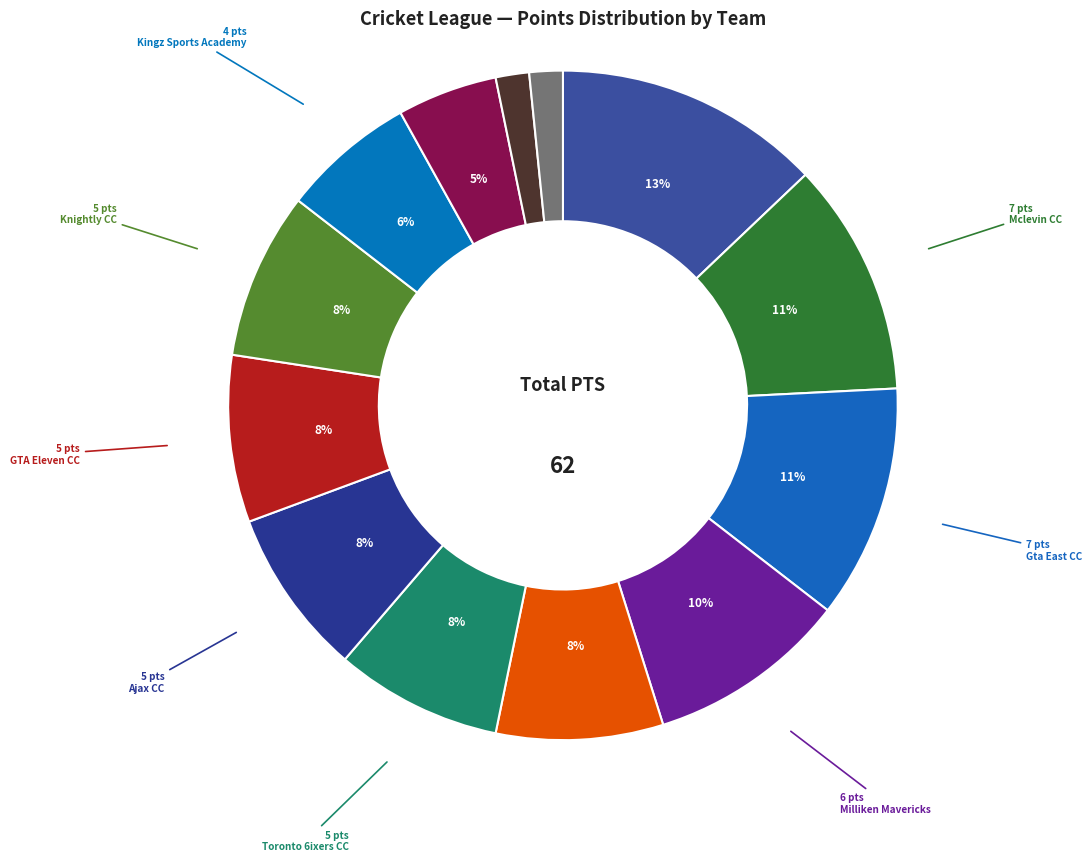

How many slices are in this pie chart?

13